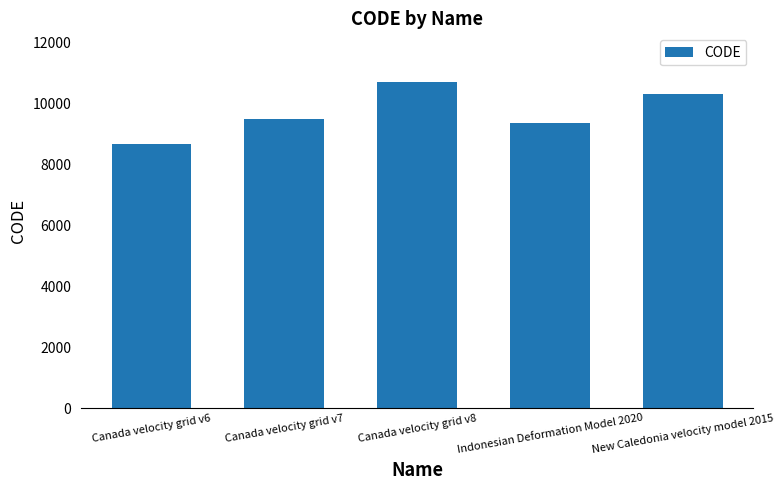

How many values are below 9483?

2